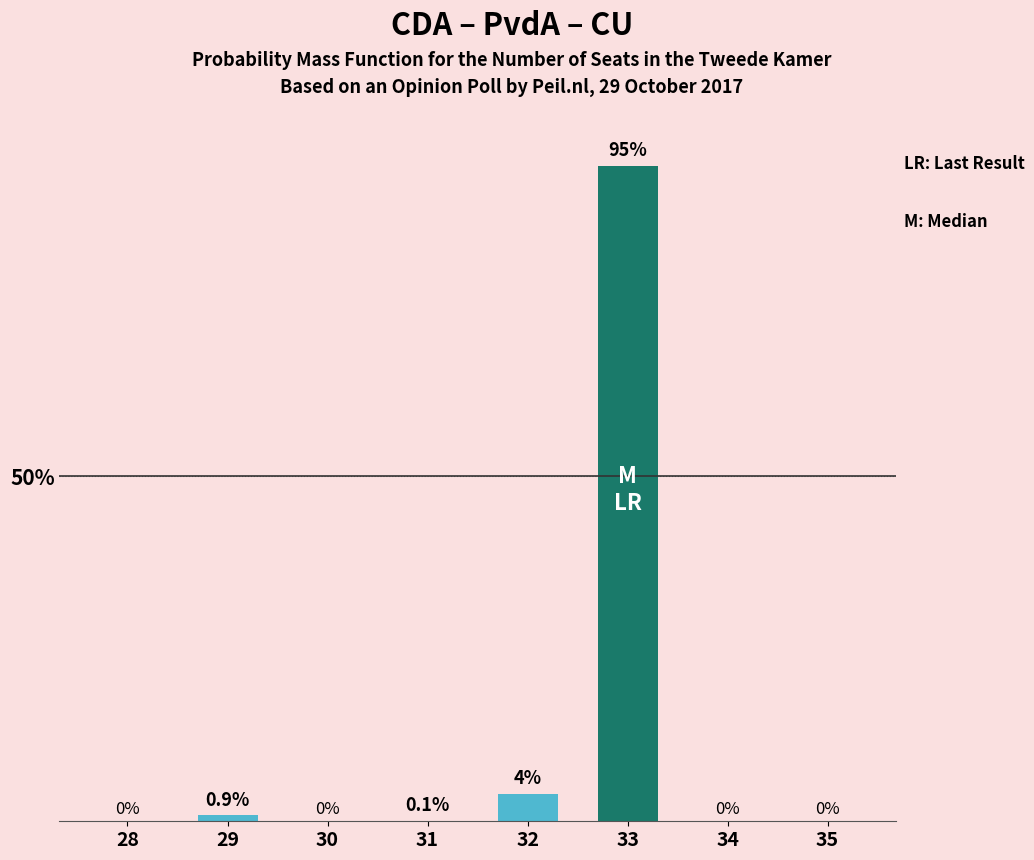

Count the number of categories in the chart.

8